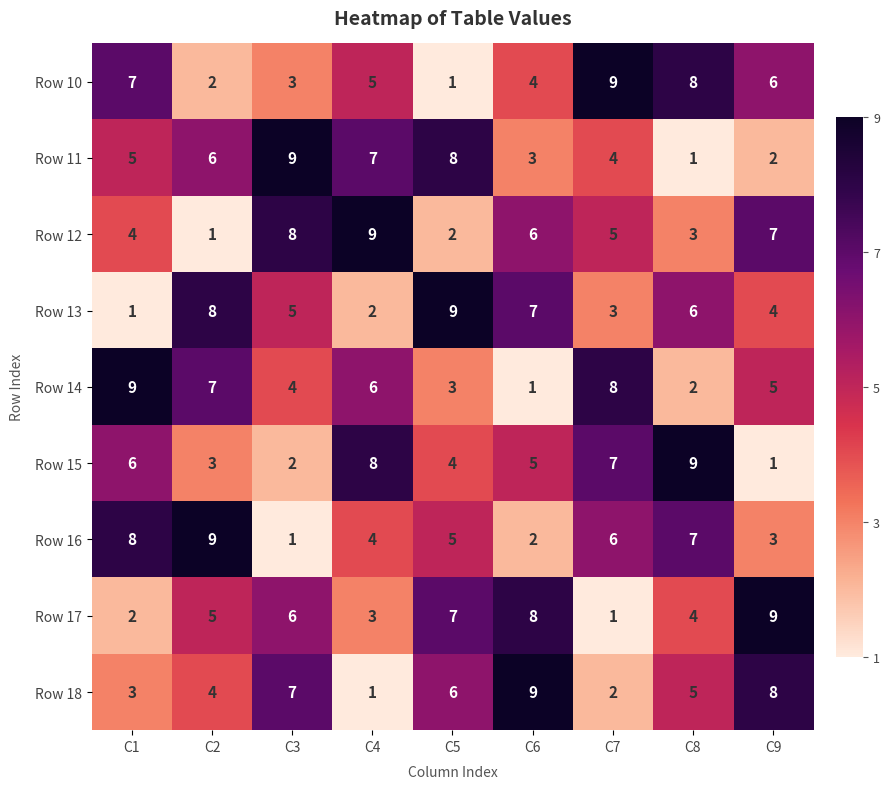

What is the spread (max minus min) of values at C8?

8